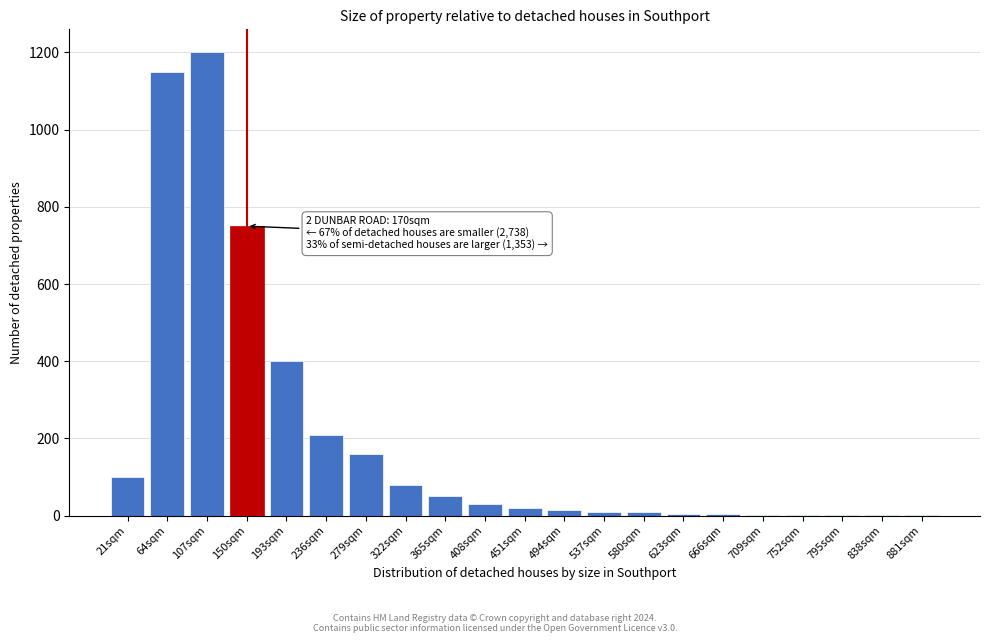

Which has a higher value, 408sqm or 322sqm?

322sqm